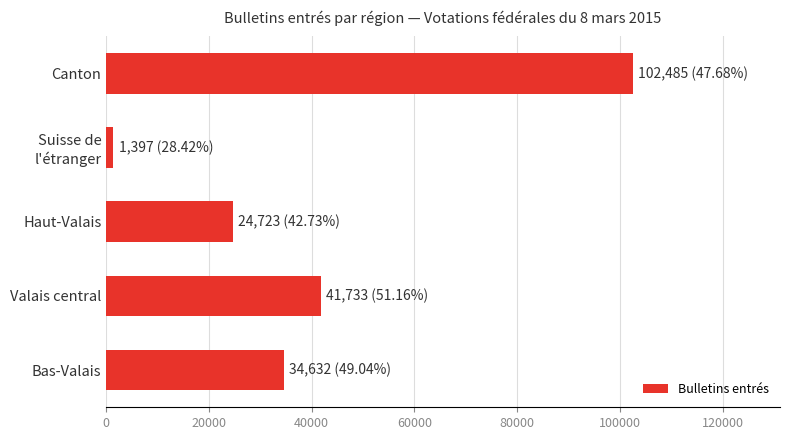

What is the smallest value displayed?

1397